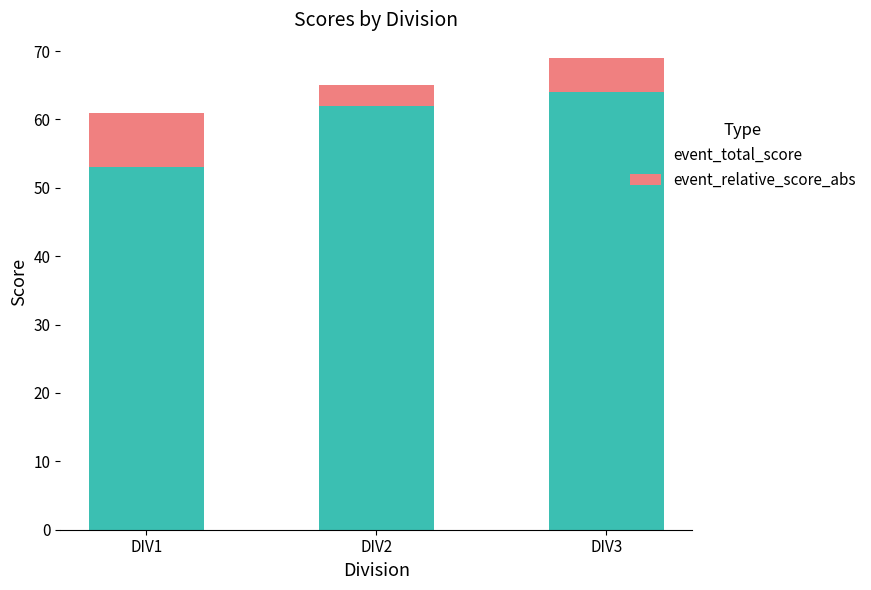

What is the lowest value of the event_total_score series?

53